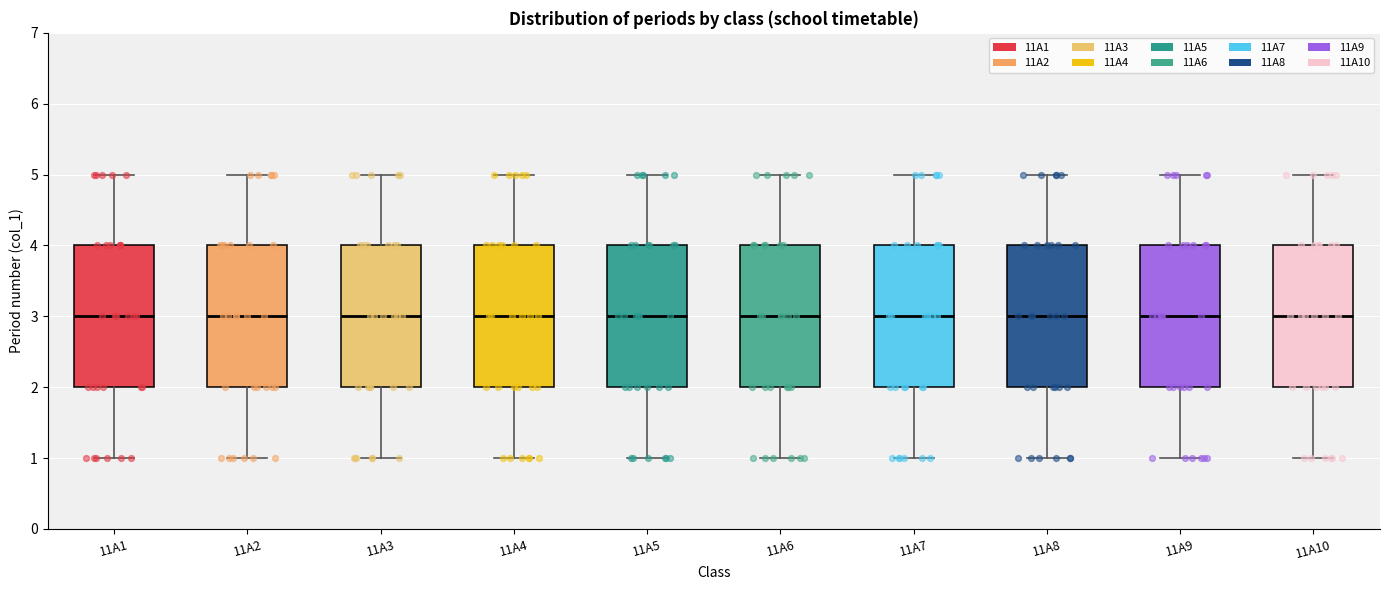

Reading left to right, read every box against the y-axis: the position of its median line, the range the box covers, and the ends of its whiskers. The values are not printed on the chart, so give them approximately, as read against the axis.

11A1: median 3, box 2 to 4, whiskers 1 to 5
11A2: median 3, box 2 to 4, whiskers 1 to 5
11A3: median 3, box 2 to 4, whiskers 1 to 5
11A4: median 3, box 2 to 4, whiskers 1 to 5
11A5: median 3, box 2 to 4, whiskers 1 to 5
11A6: median 3, box 2 to 4, whiskers 1 to 5
11A7: median 3, box 2 to 4, whiskers 1 to 5
11A8: median 3, box 2 to 4, whiskers 1 to 5
11A9: median 3, box 2 to 4, whiskers 1 to 5
11A10: median 3, box 2 to 4, whiskers 1 to 5